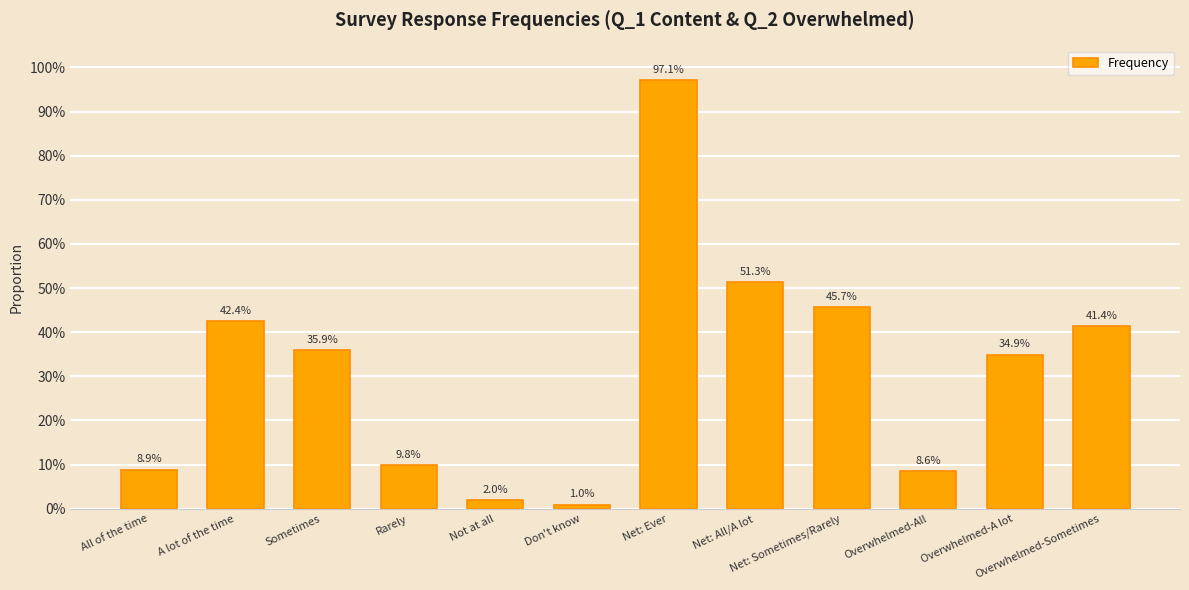

Are the bars horizontal?

No